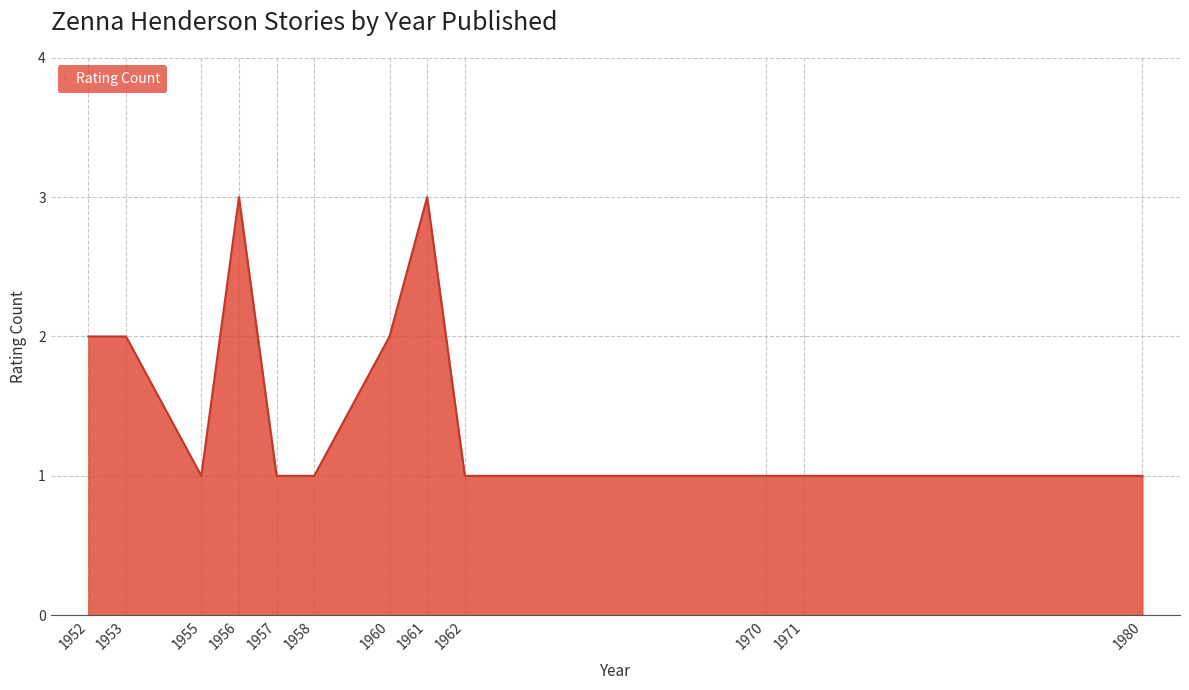

What is the maximum value shown in the chart?

3